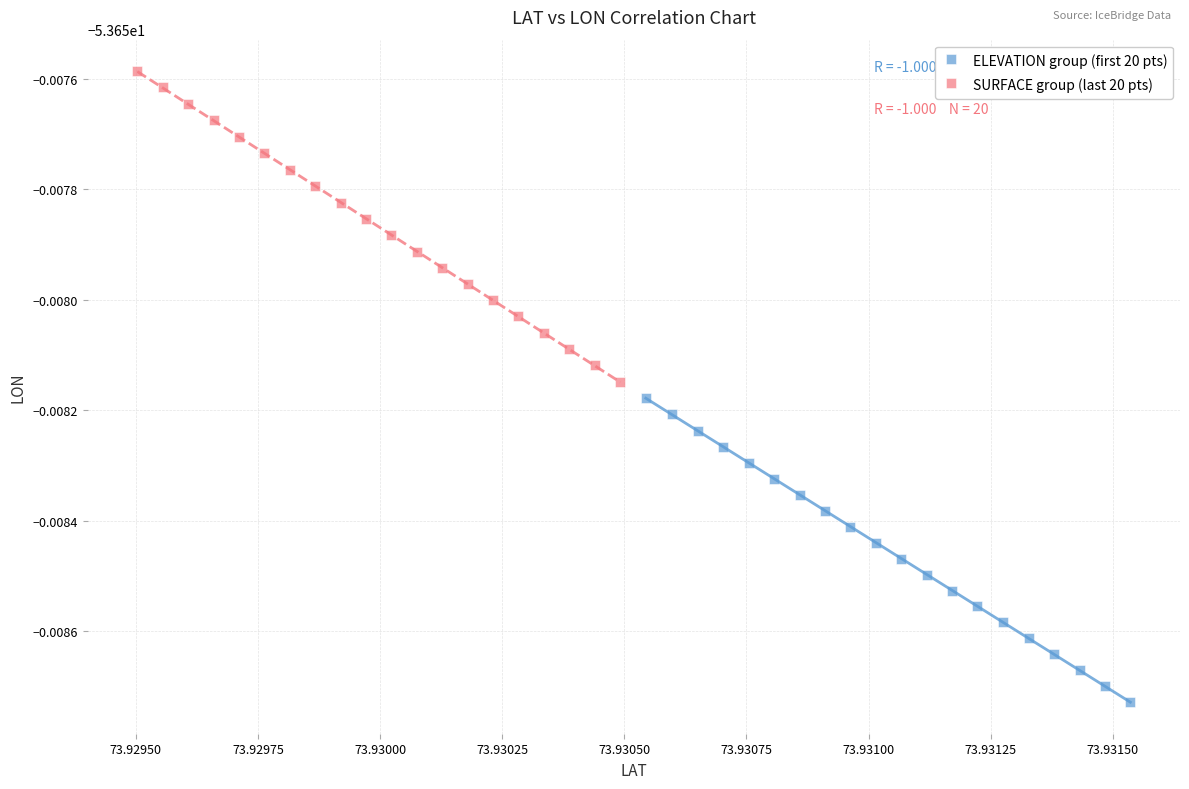

What are all the series names shown in the legend?

ELEVATION group (first 20 pts), SURFACE group (last 20 pts)